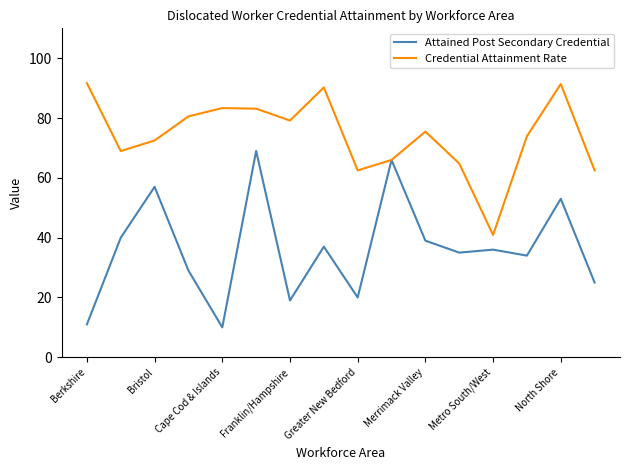

Which series has the largest total across all categories?

Credential Attainment Rate